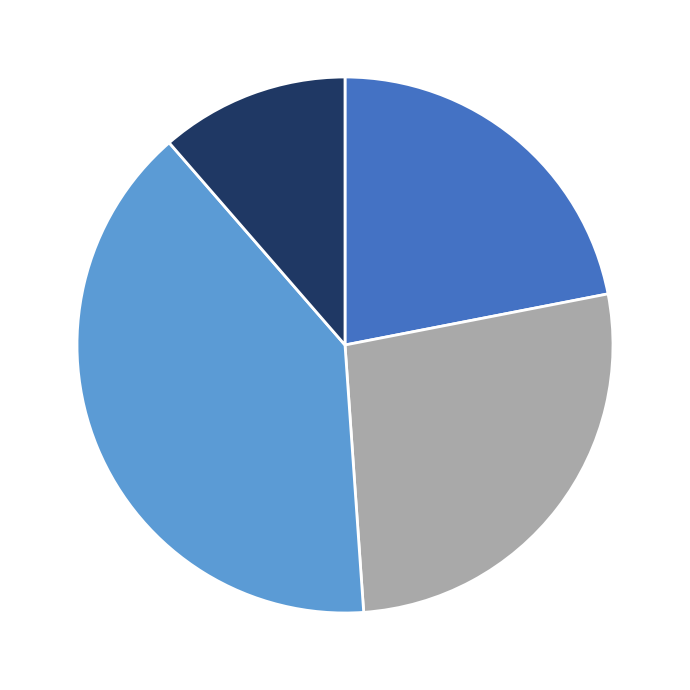

Is there a majority slice in this chart?

No